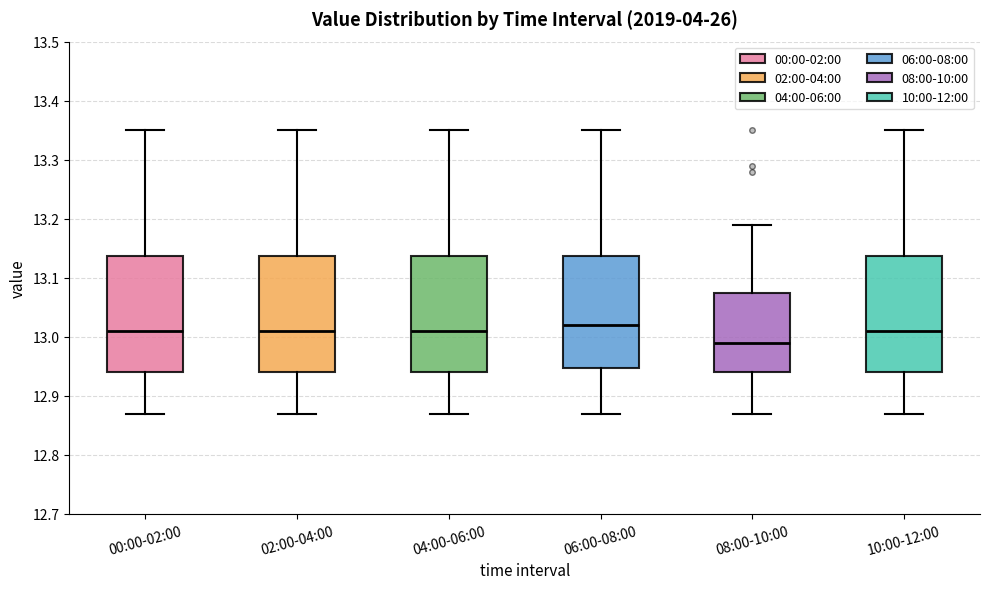

Where does the upper whisker of the box for 10:00-12:00 end on the y-axis? The values are not printed on the chart, so give them approximately, as read against the axis.

13.35